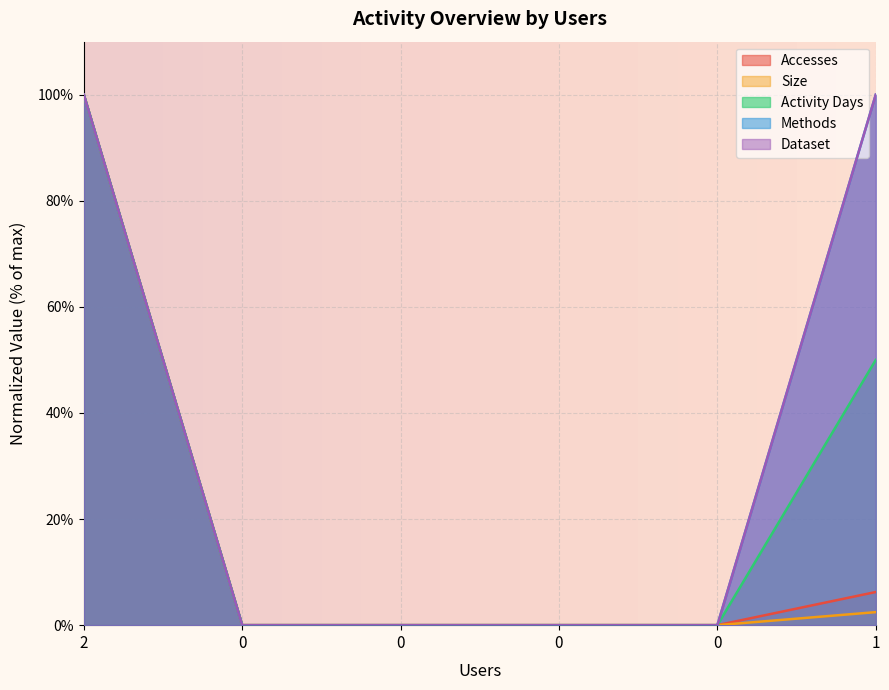

How many values in the Activity Days series exceed 0?

2